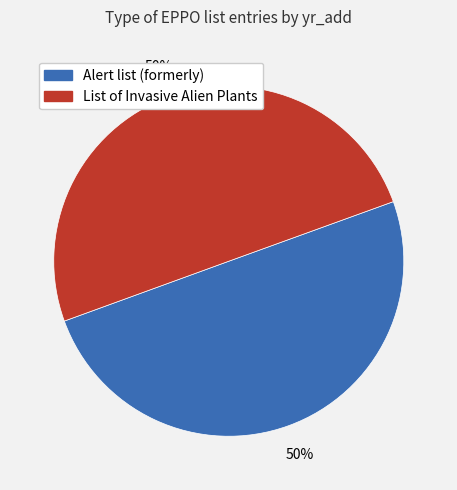

Combined, do List of Invasive Alien Plants and Alert list (formerly) account for over 50%?

Yes